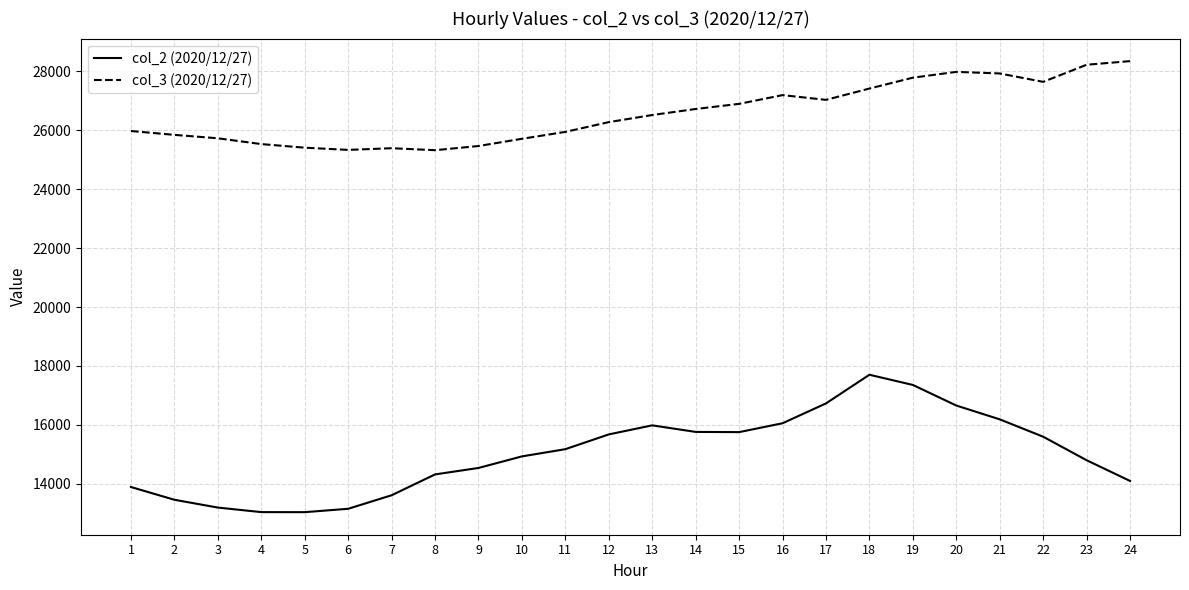

What is the difference between the col_3 (2020/12/27) values at 2 and 9?

379